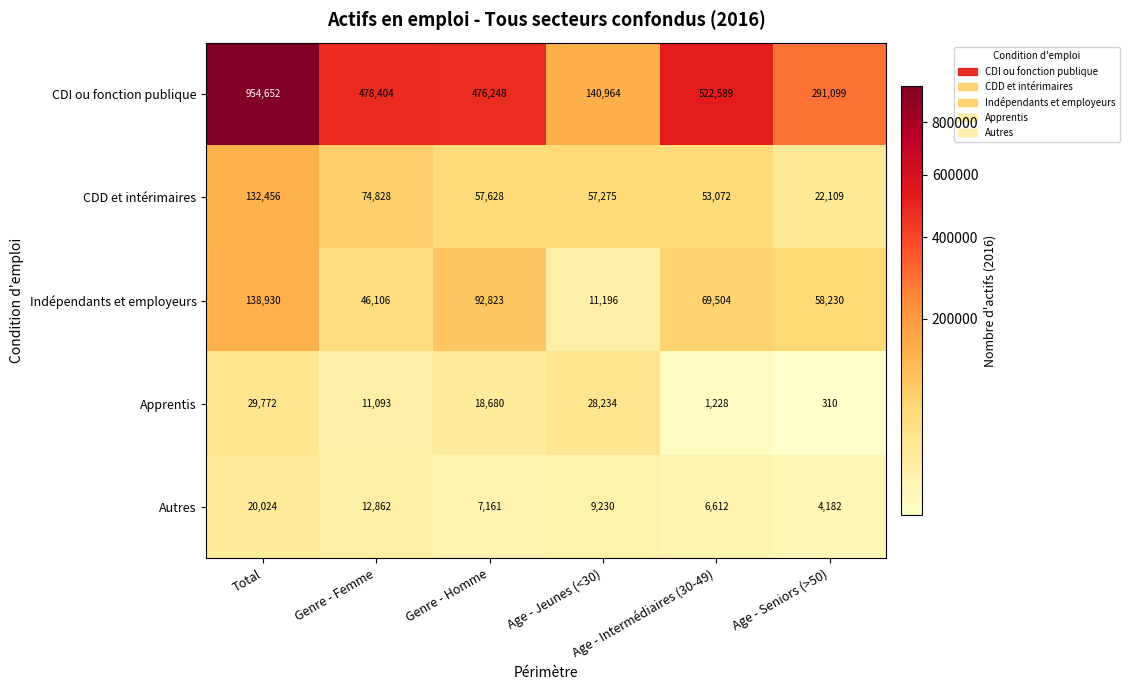

List the series in order of their peak value, highest first.

CDI ou fonction publique, Indépendants et employeurs, CDD et intérimaires, Apprentis, Autres